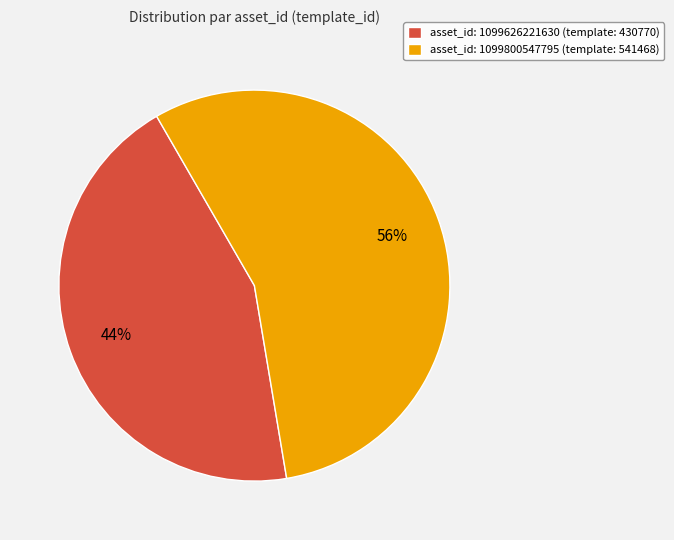

The asset_id: 1099626221630 (template: 430770) slice represents 58% of the pie. True or false?

False